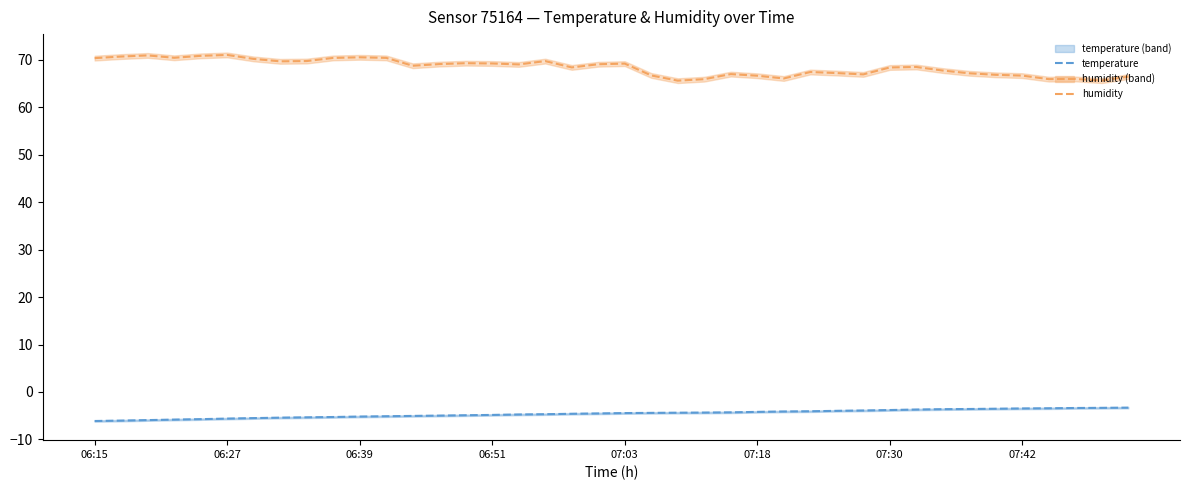

How many data points in temperature are less than -4?

28